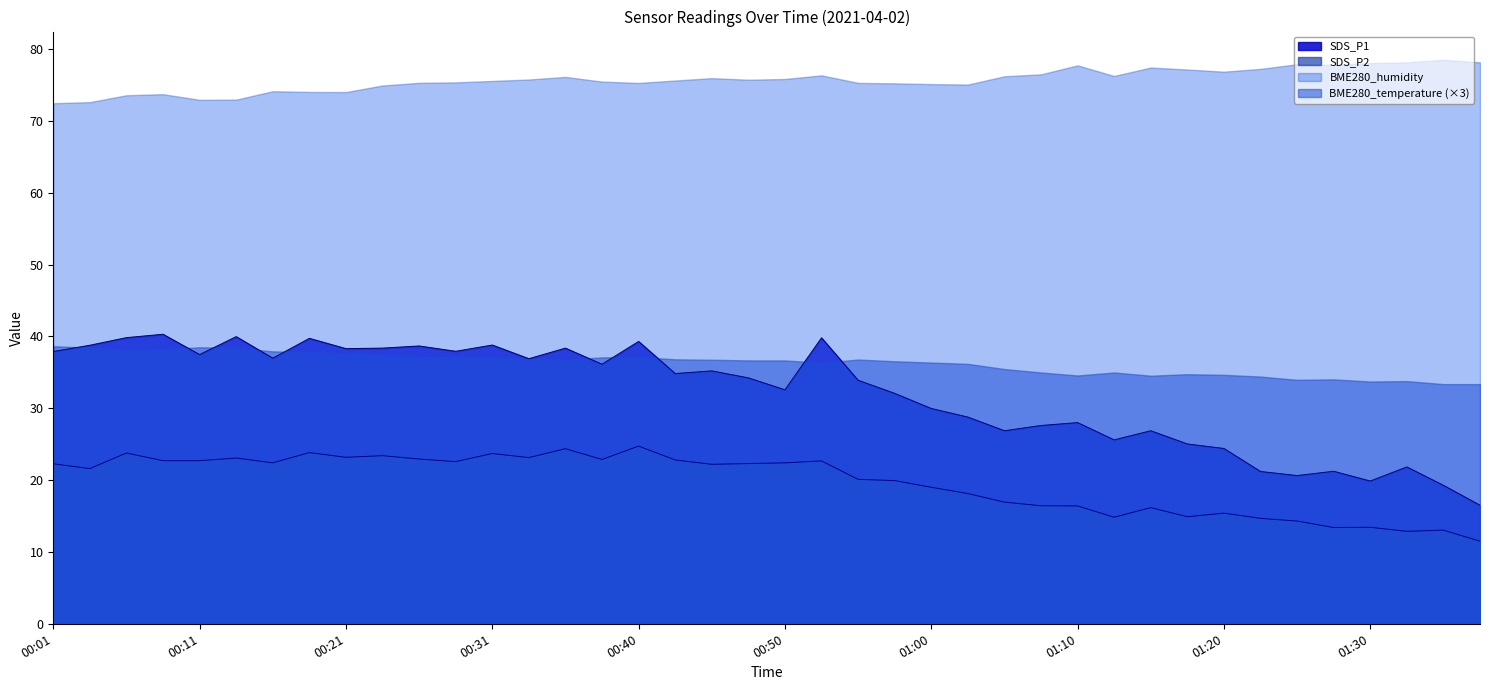

At which label is SDS_P2 closest to 18?

01:02